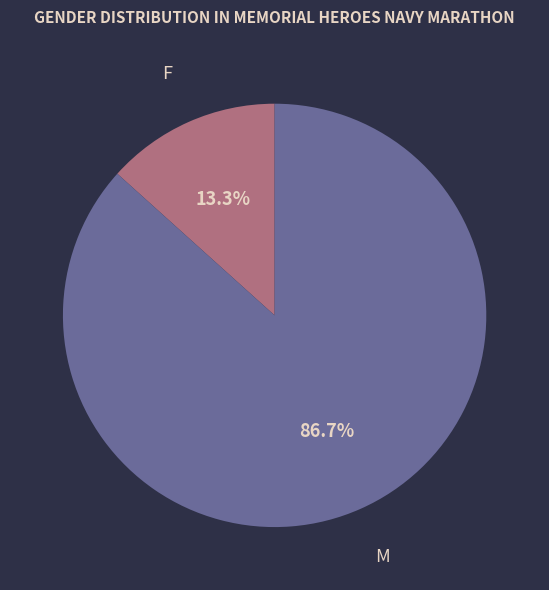

Does any single category account for the majority?

Yes